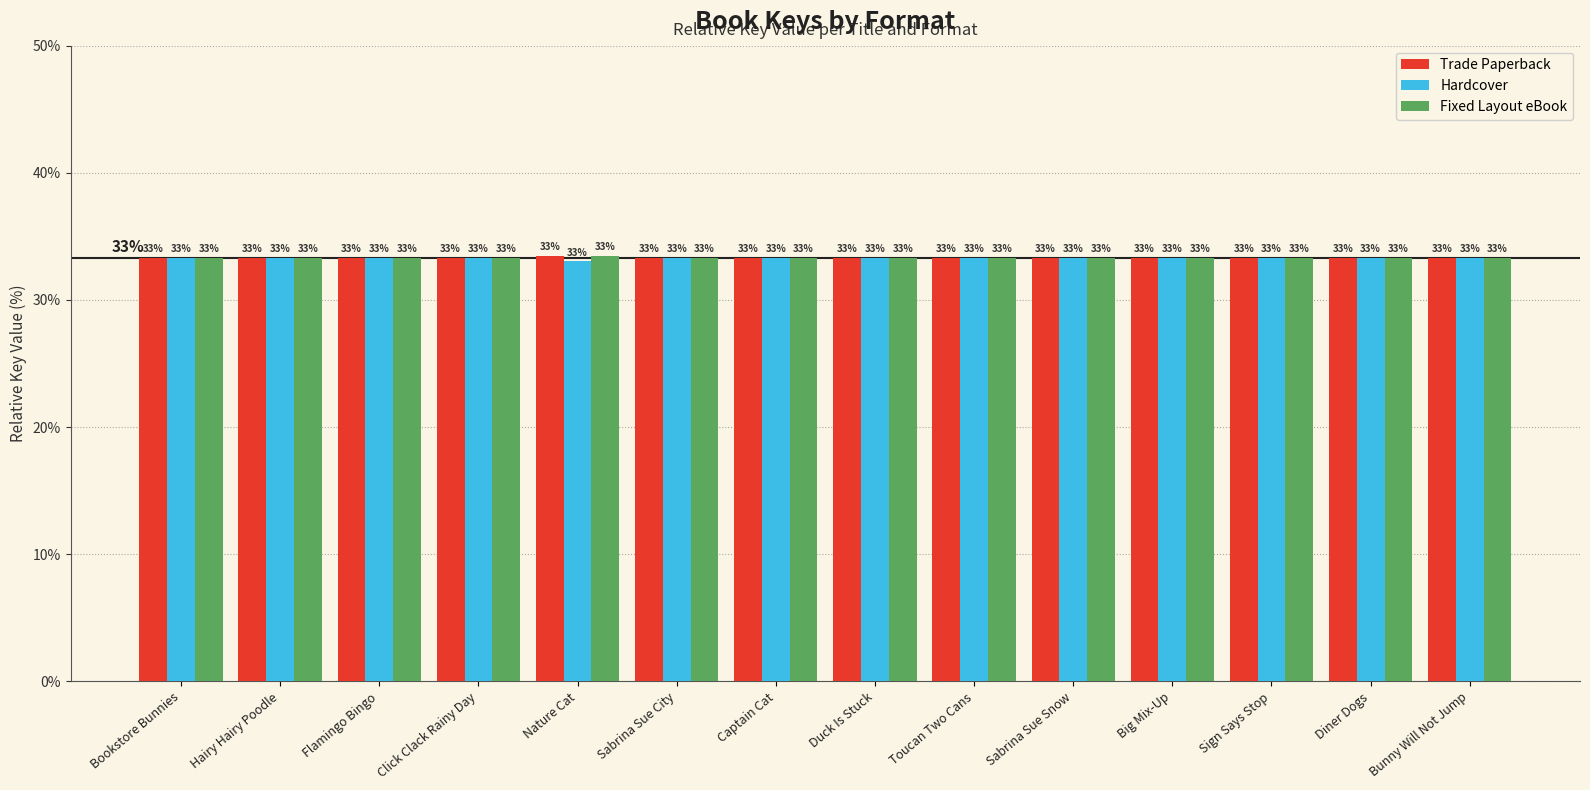

What are all the series names shown in the legend?

Trade Paperback, Hardcover, Fixed Layout eBook